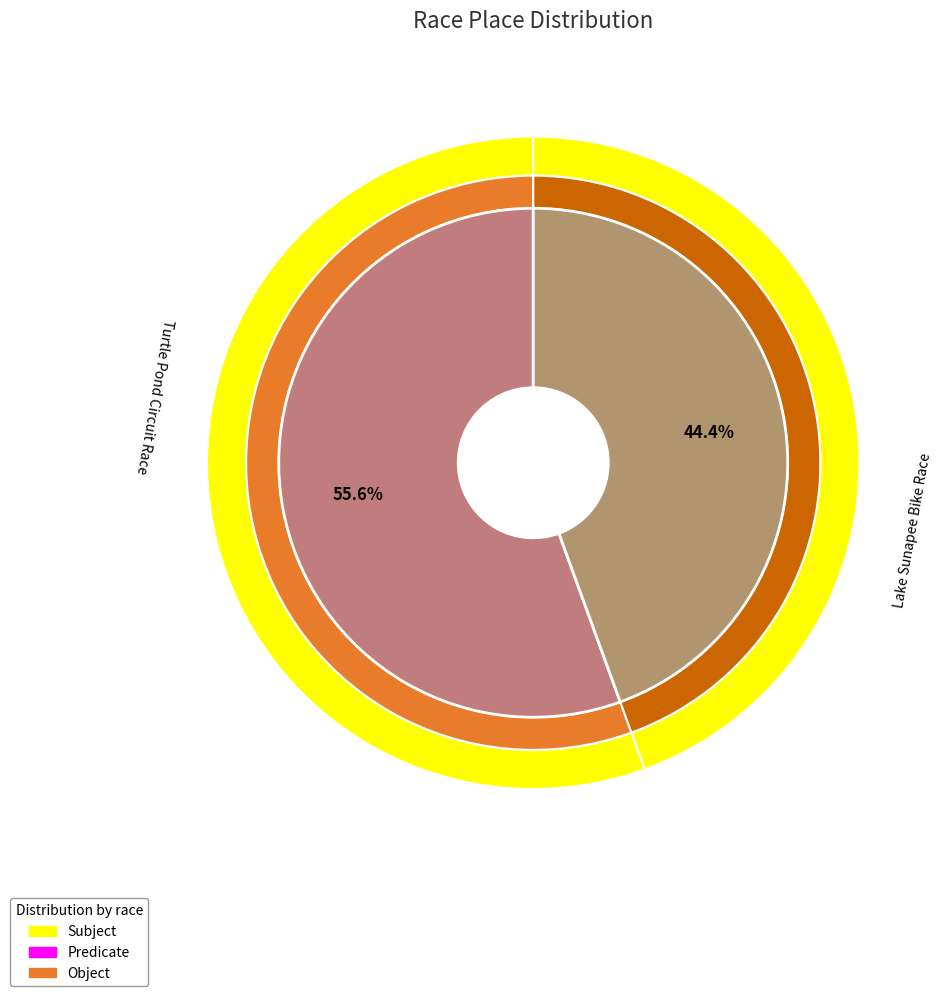

Is it true that Lake Sunapee Bike Race is 67% of the pie?

False